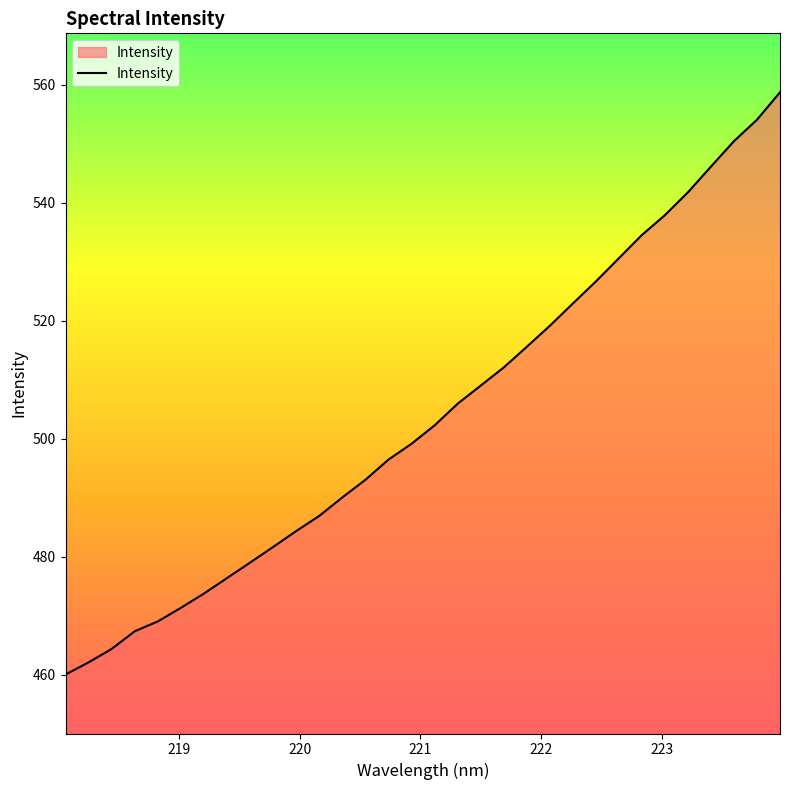

What is the minimum value shown in the chart?

460.0